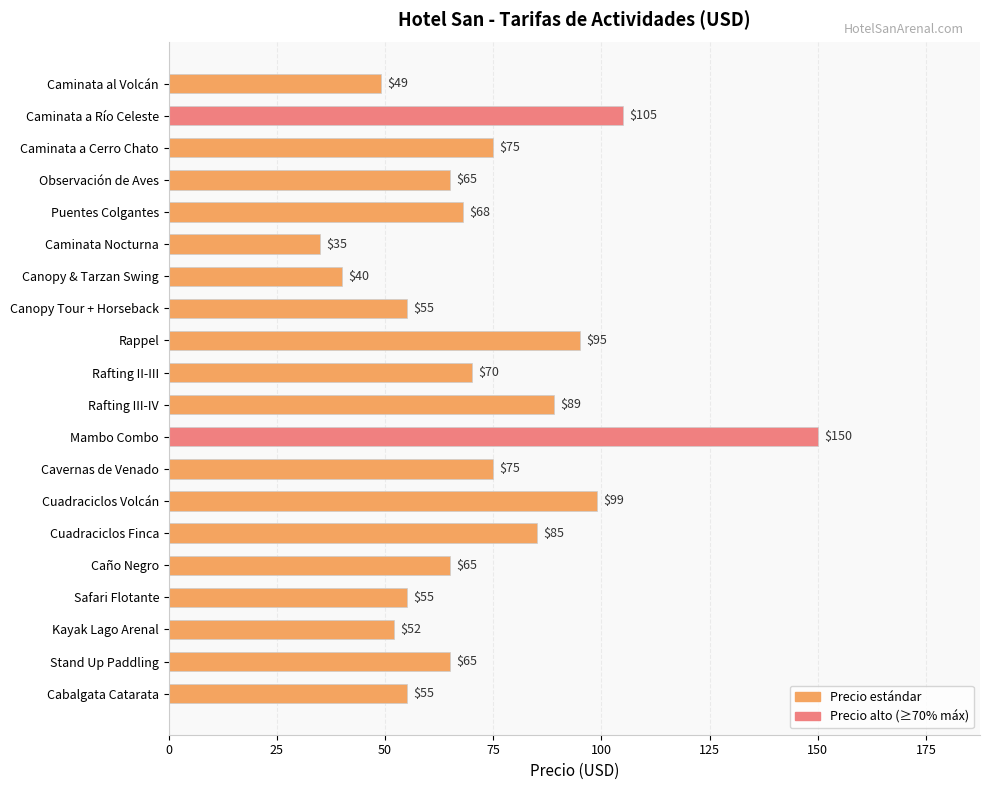

The chart shows a value of 65 at Stand Up Paddling. True or false?

True